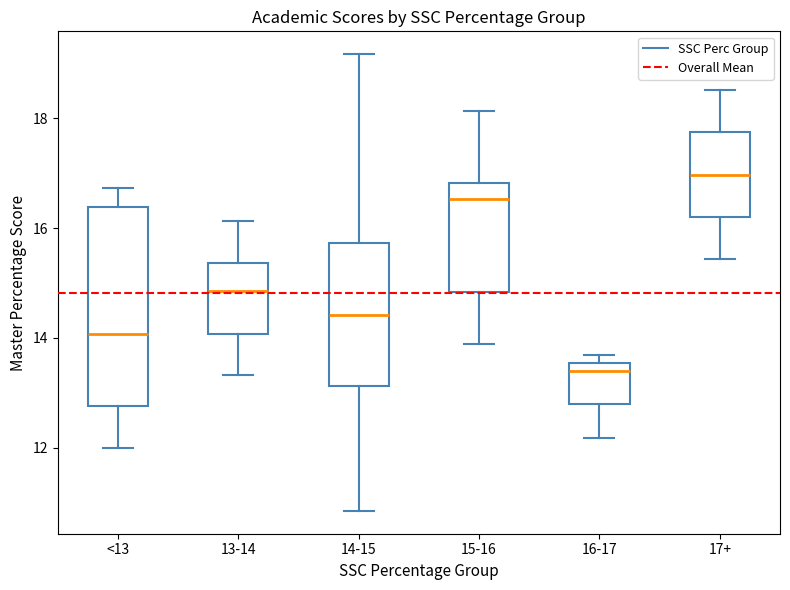

Which box has the highest median line?

17+